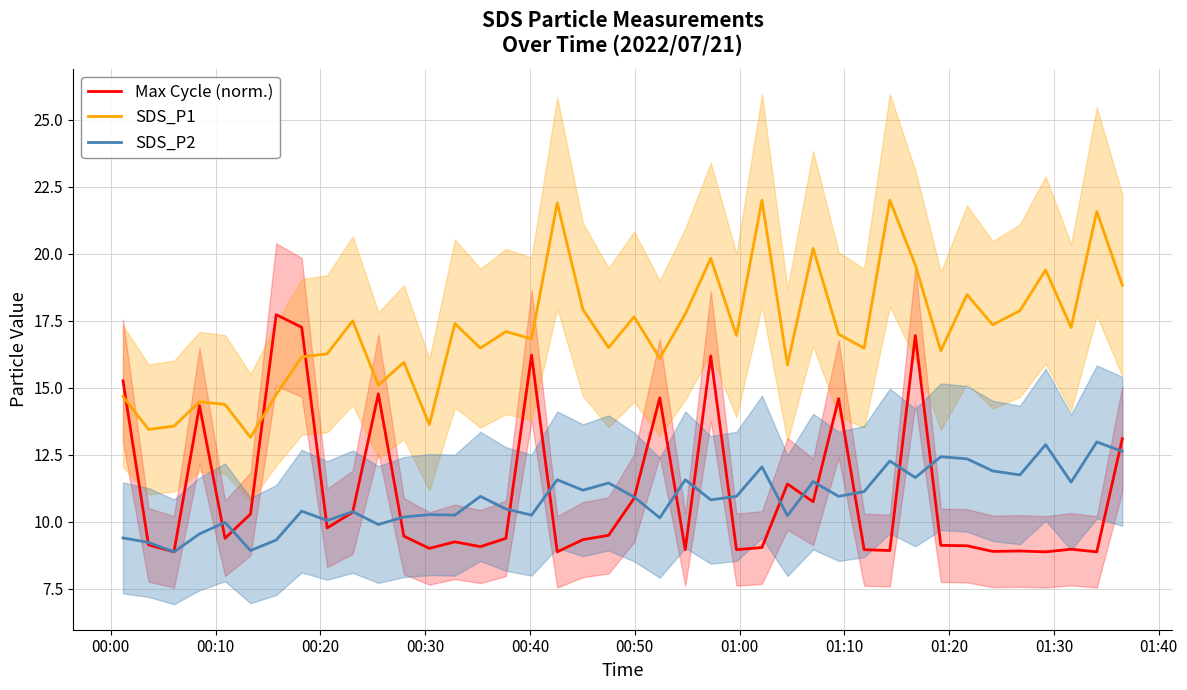

Rank the series by their maximum value, from lowest to highest.

SDS_P2, Max Cycle (norm.), SDS_P1